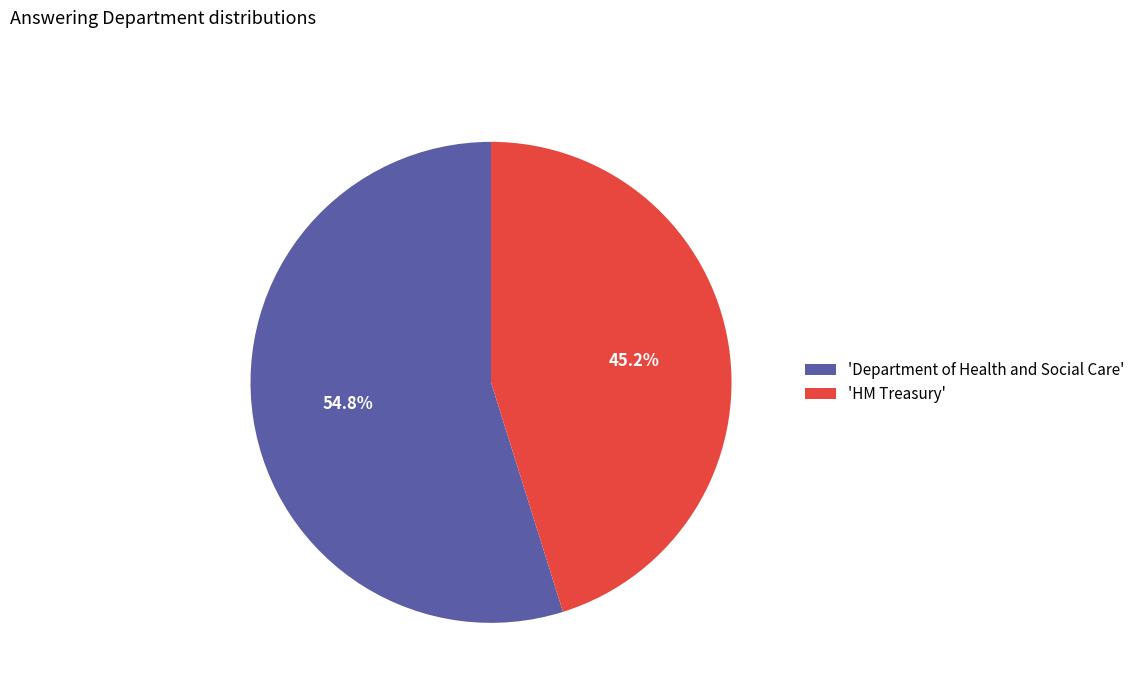

How many slices are in this pie chart?

2